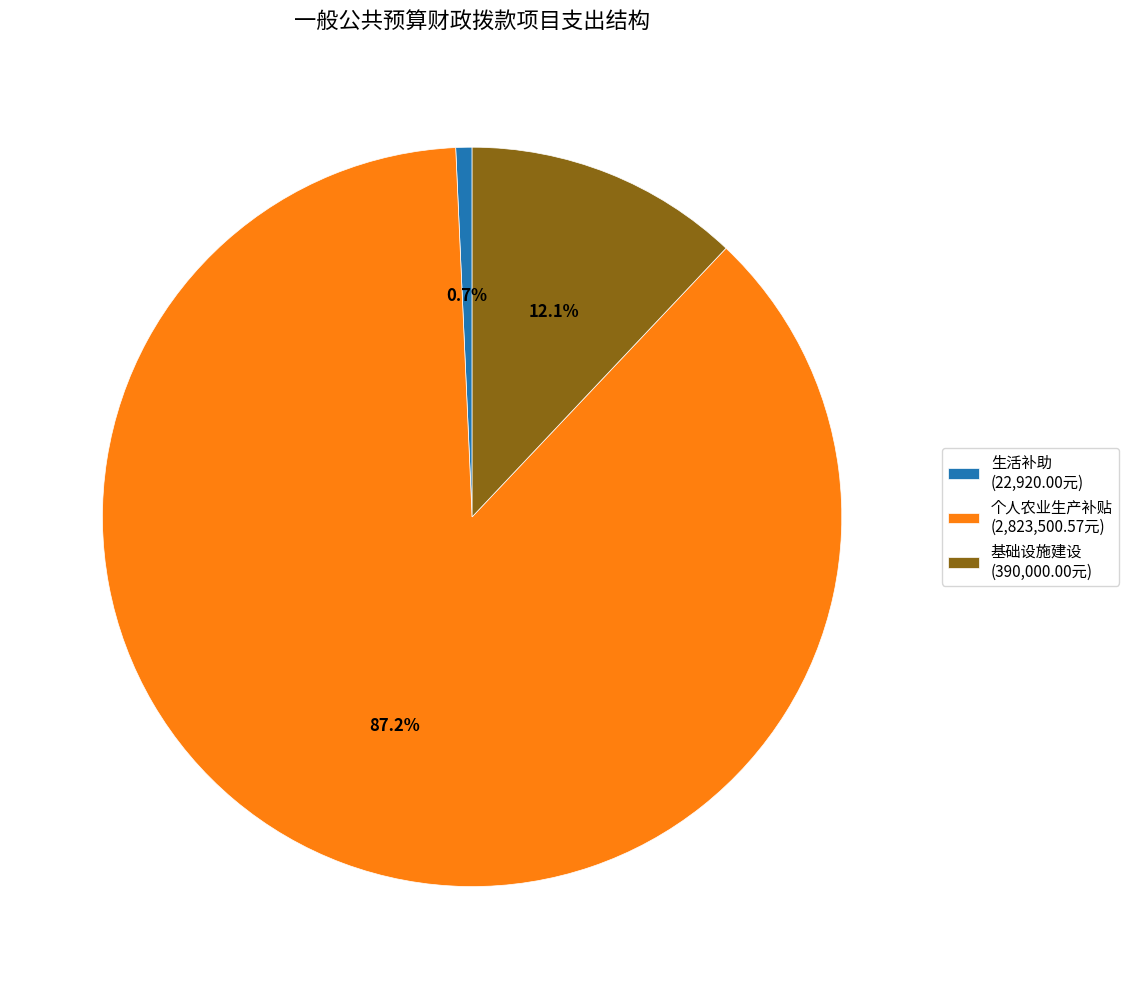

Which category has the biggest portion of the pie?

个人农业生产补贴 (2,823,500.57元)